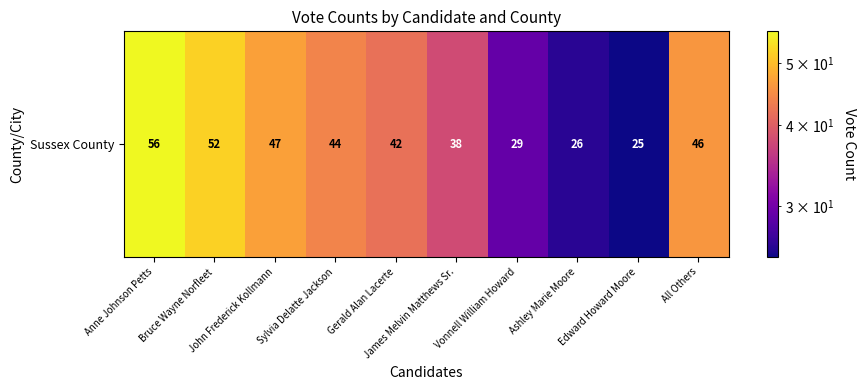

Rank the categories by value from highest to lowest.

Anne Johnson Petts, Bruce Wayne Norfleet, John Frederick Kollmann, All Others, Sylvia Delatte Jackson, Gerald Alan Lacerte, James Melvin Matthews Sr., Vonnell William Howard, Ashley Marie Moore, Edward Howard Moore